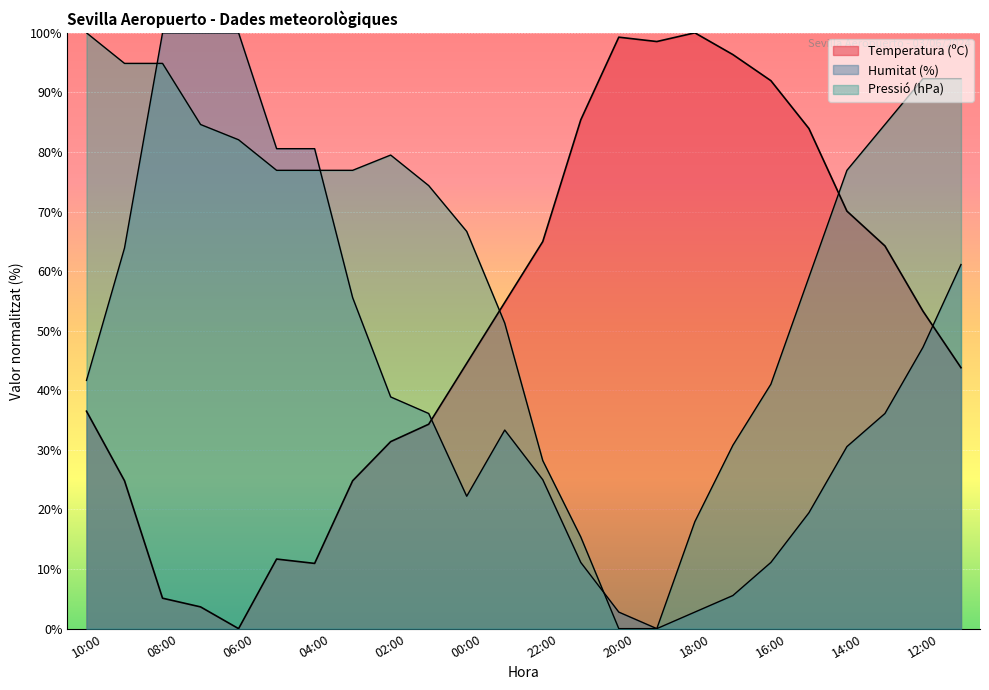

At which category is the sum across all series the highest?

08:00